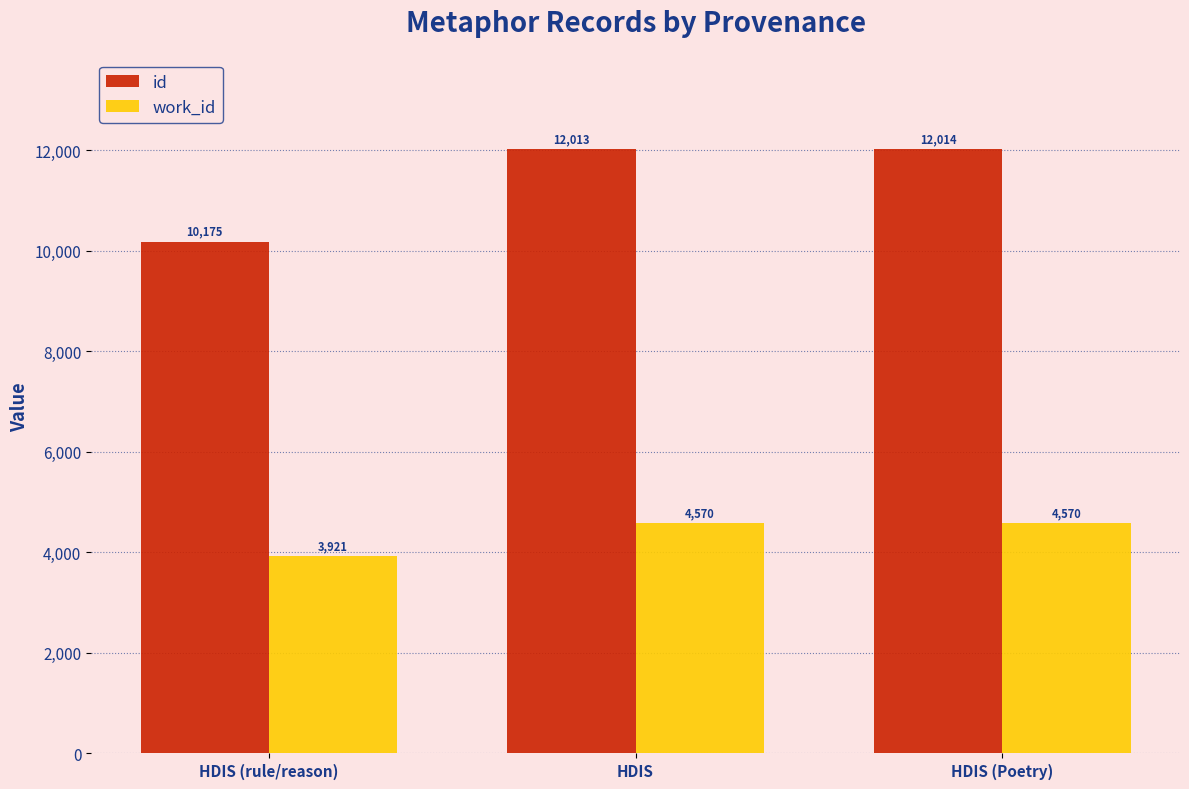

How many bars are there in each group?

2